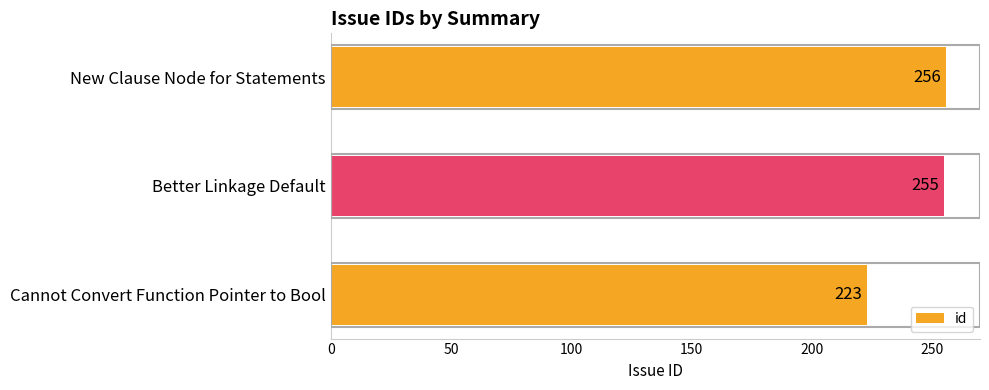

What is the difference between the maximum and minimum values?

33